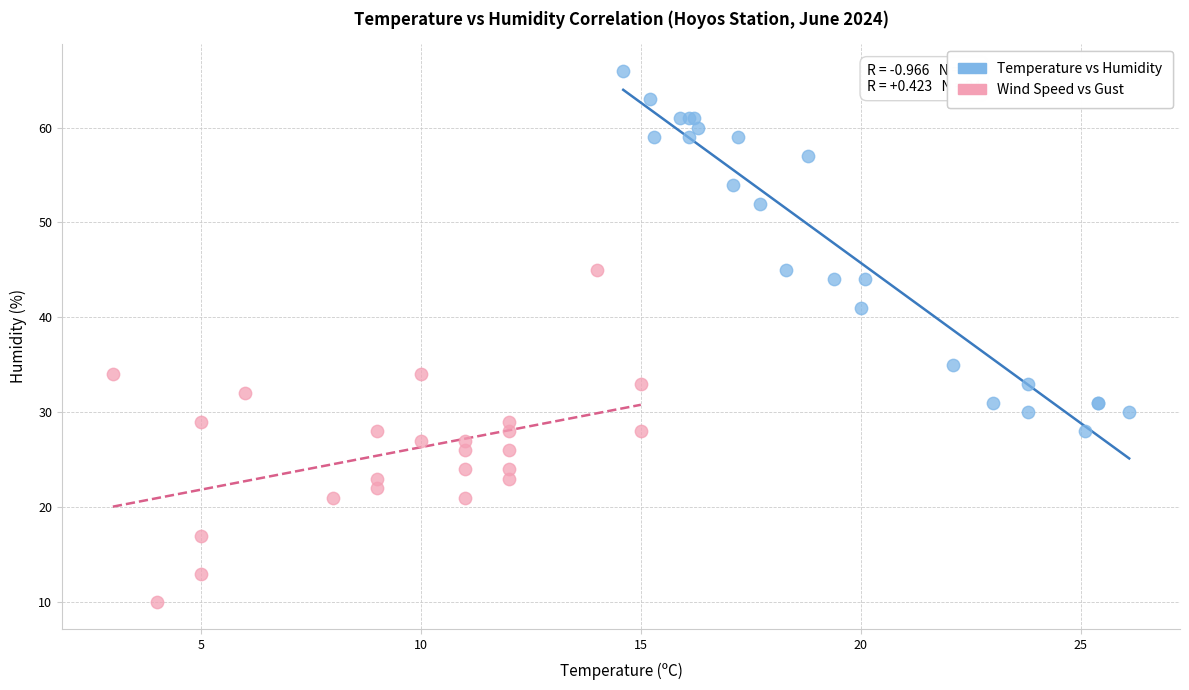

Which series reaches the minimum Y coordinate?

Wind Speed vs Gust